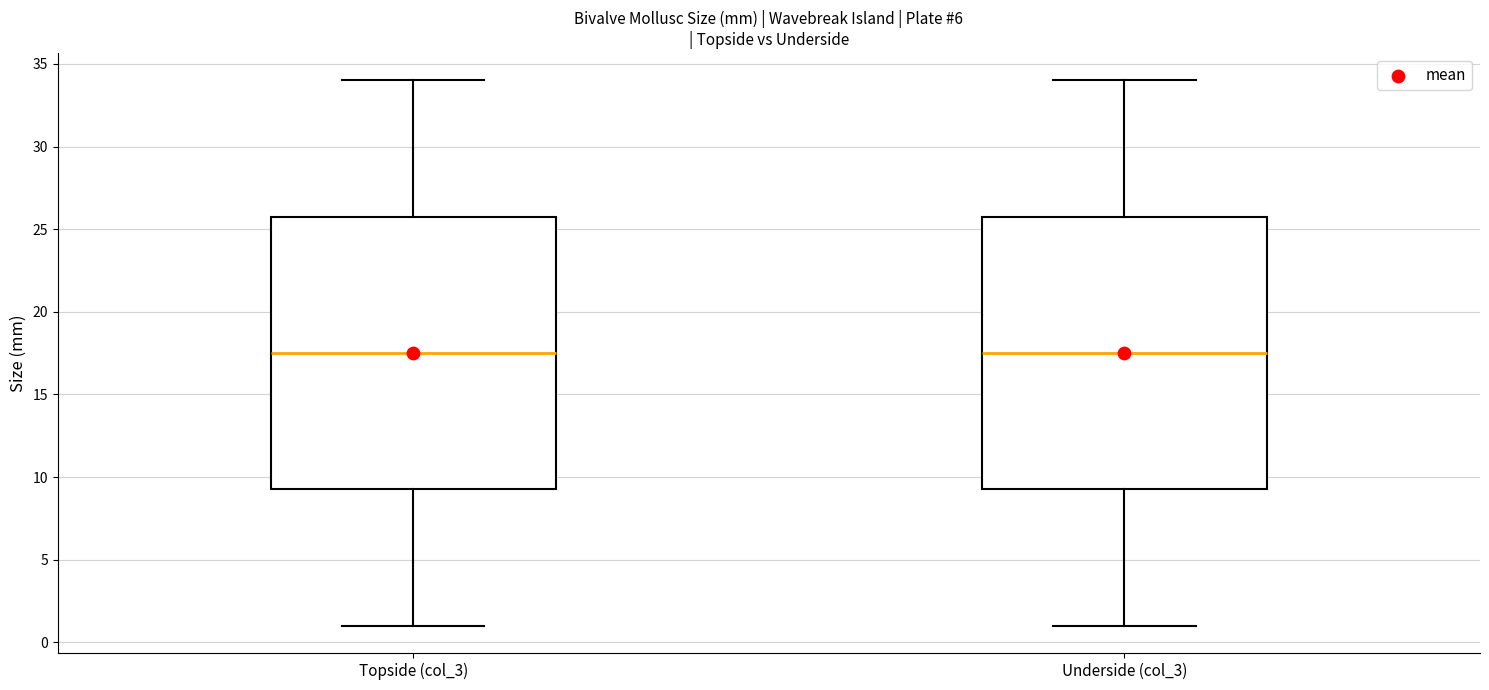

Reading left to right, read every box against the y-axis: the position of its median line, the range the box covers, and the ends of its whiskers. The values are not printed on the chart, so give them approximately, as read against the axis.

Topside (col_3): median 17.5, box 9.5 to 26.0, whiskers 1.0 to 34.0
Underside (col_3): median 17.5, box 9.5 to 26.0, whiskers 1.0 to 34.0